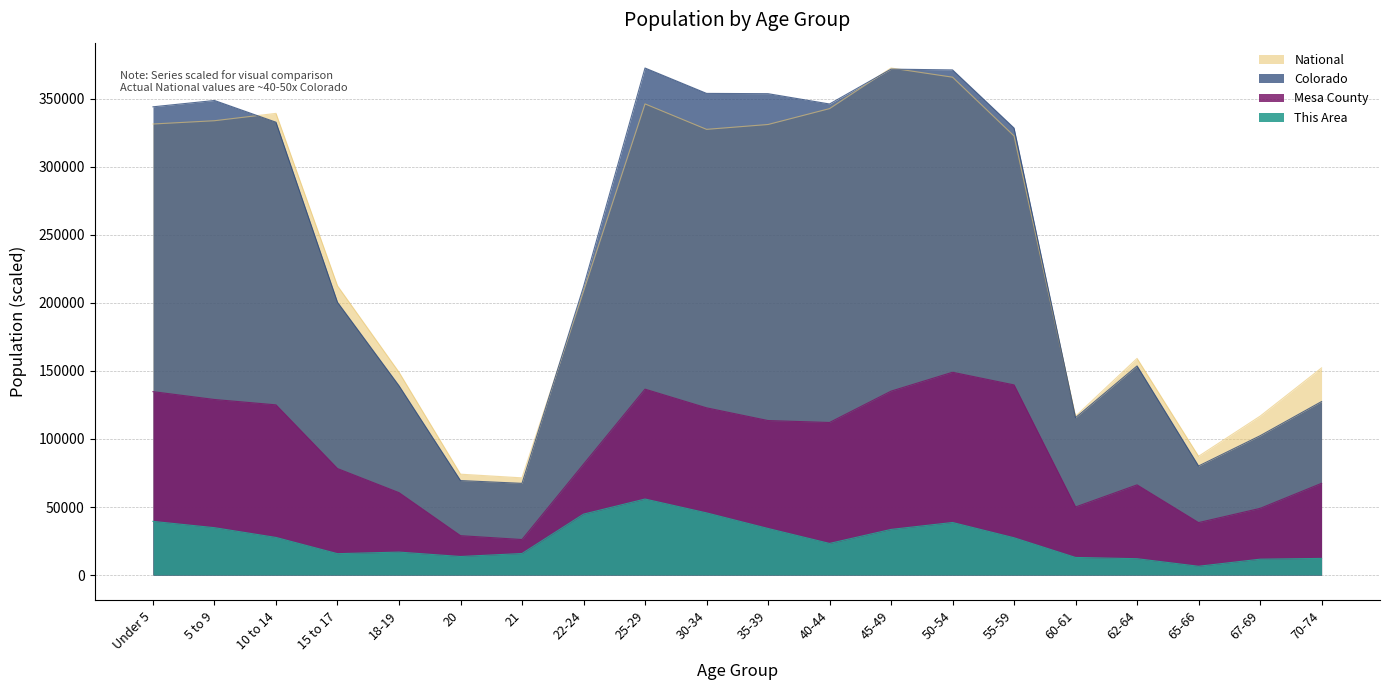

What position from the right is 18-19?

16